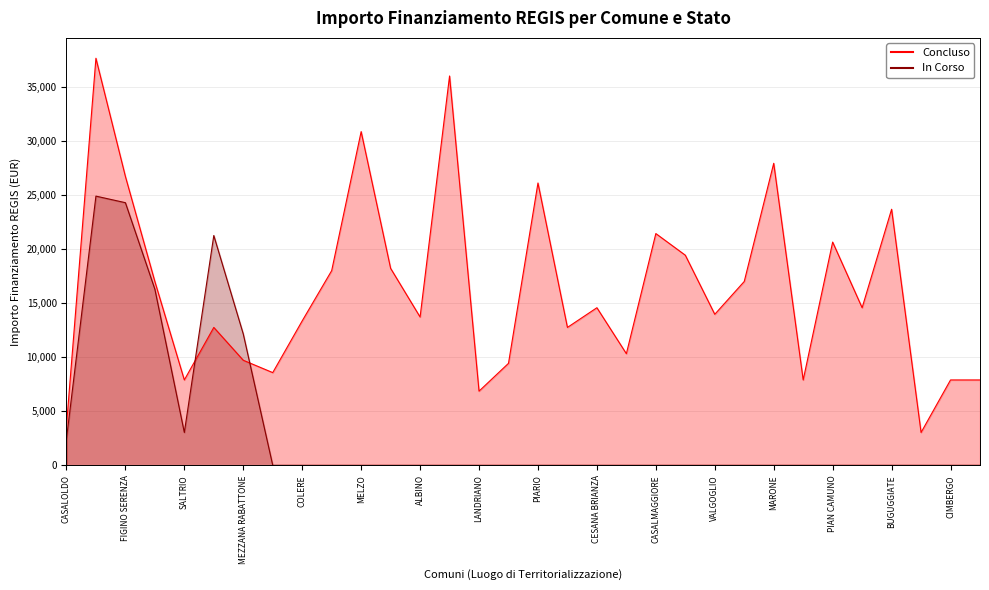

What is the change in value from MELZO to PIARIO?

-4751